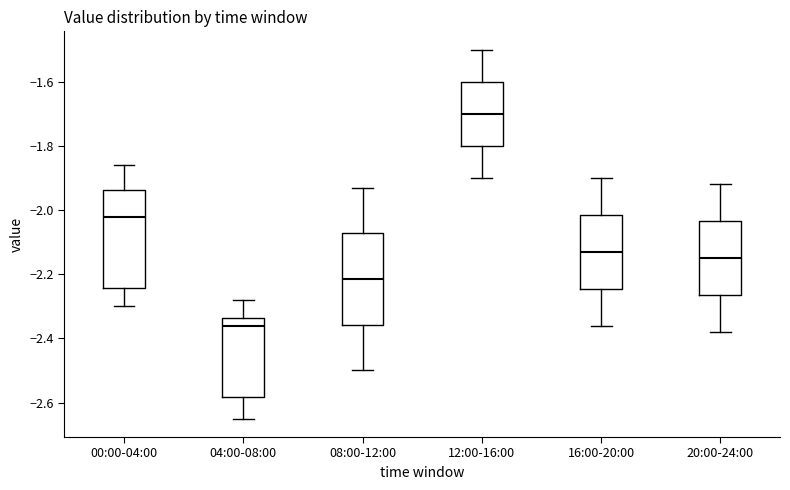

Reading left to right, read every box against the y-axis: the position of its median line, the range the box covers, and the ends of its whiskers. The values are not printed on the chart, so give them approximately, as read against the axis.

00:00-04:00: median -2.02, box -2.24 to -1.94, whiskers -2.30 to -1.86
04:00-08:00: median -2.36, box -2.58 to -2.34, whiskers -2.64 to -2.28
08:00-12:00: median -2.22, box -2.36 to -2.08, whiskers -2.50 to -1.92
12:00-16:00: median -1.70, box -1.80 to -1.60, whiskers -1.90 to -1.50
16:00-20:00: median -2.12, box -2.24 to -2.02, whiskers -2.36 to -1.90
20:00-24:00: median -2.14, box -2.26 to -2.04, whiskers -2.38 to -1.92